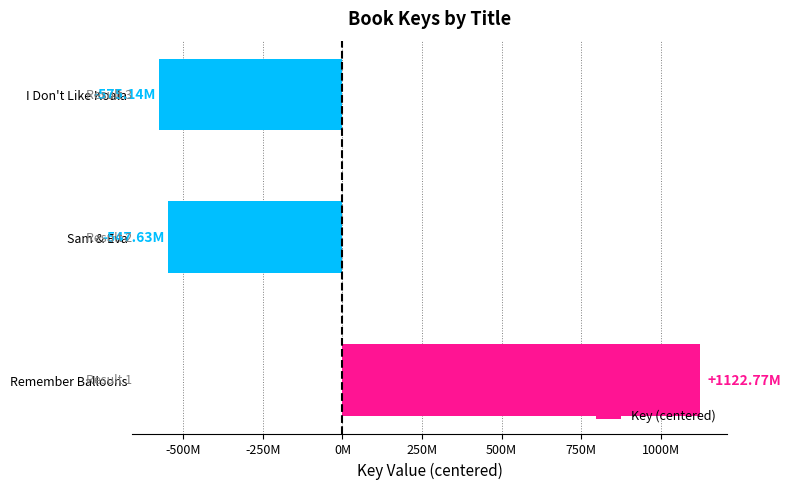

Are the bars horizontal?

Yes